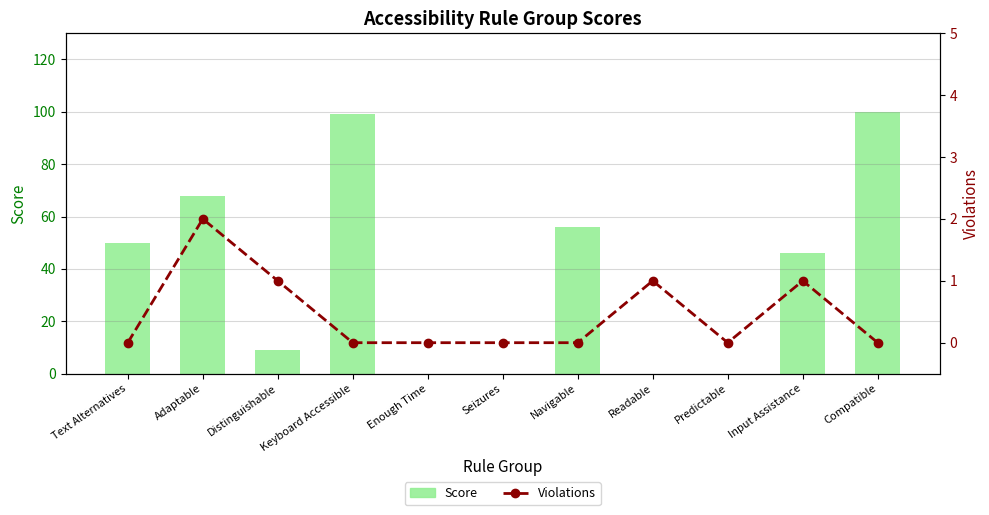

What is the difference between the second highest and minimum values in the Violations series?

1